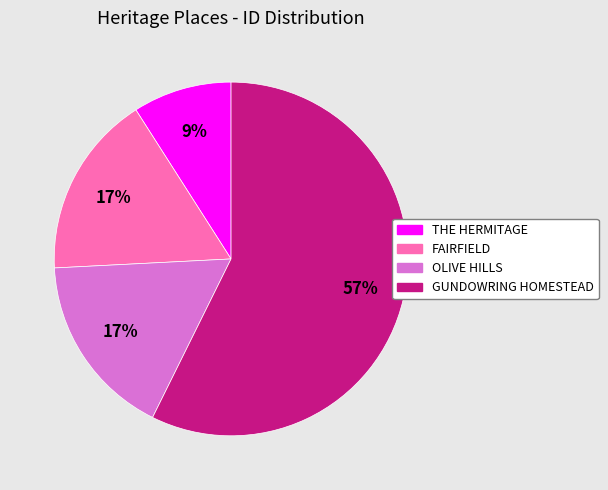

Is the sum of OLIVE HILLS and THE HERMITAGE greater than half?

No